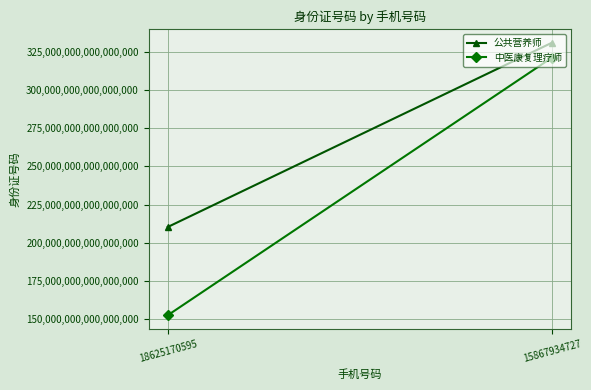

At which category is the sum across all series the highest?

15867934727